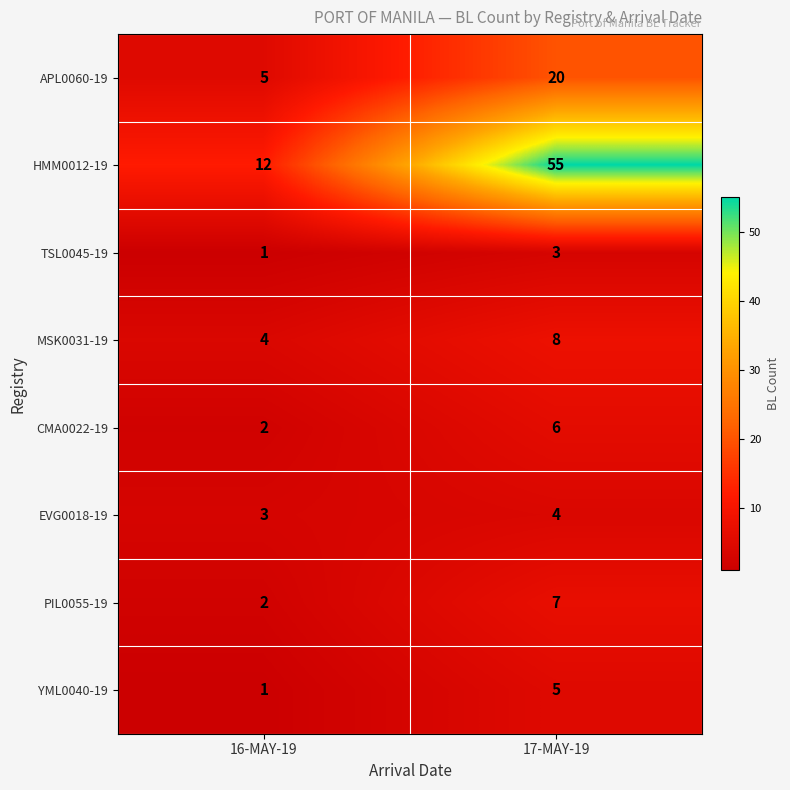

How many data points does each series have?

2